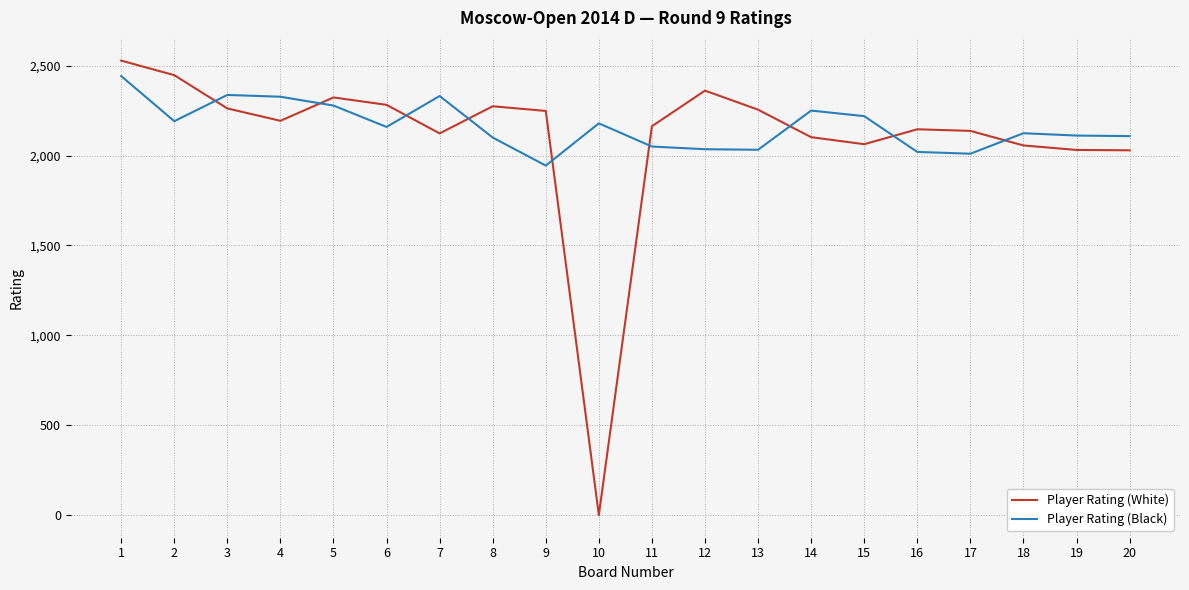

What is the spread (max minus min) of values at 2?

256